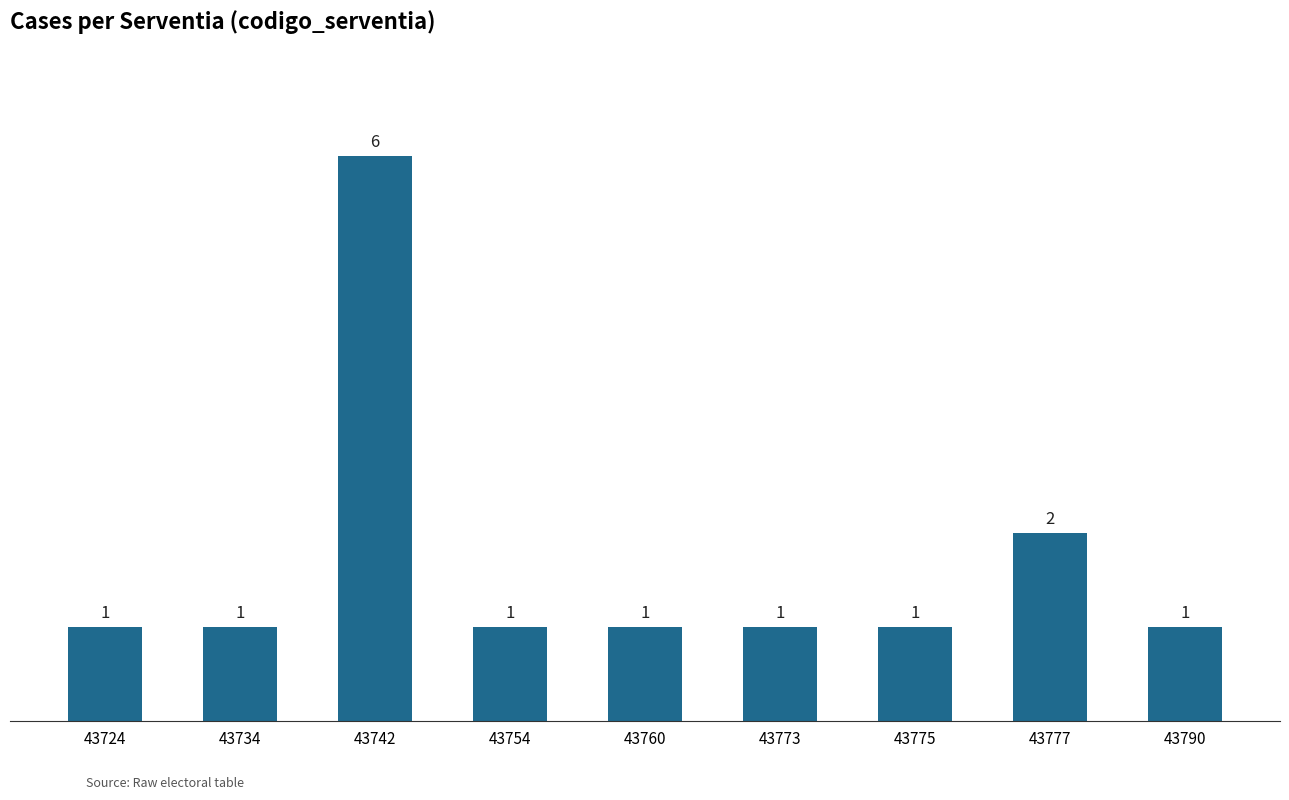

Which category has the highest value across all series?

43742